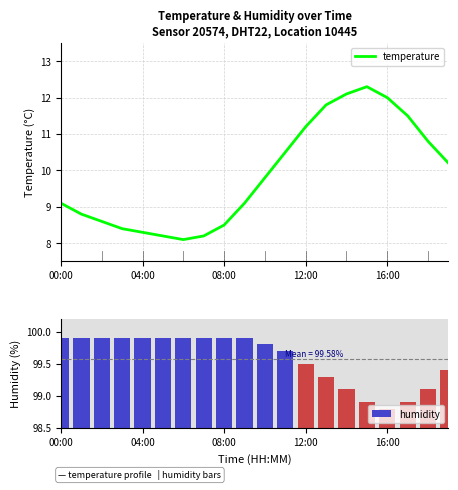

The value of temperature at 9 is 3.8. True or false?

False